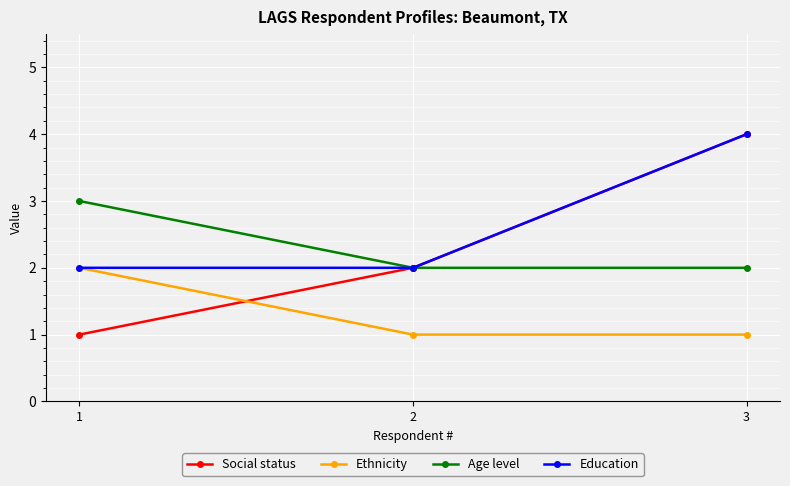

What is the total value across all series at 1?

8